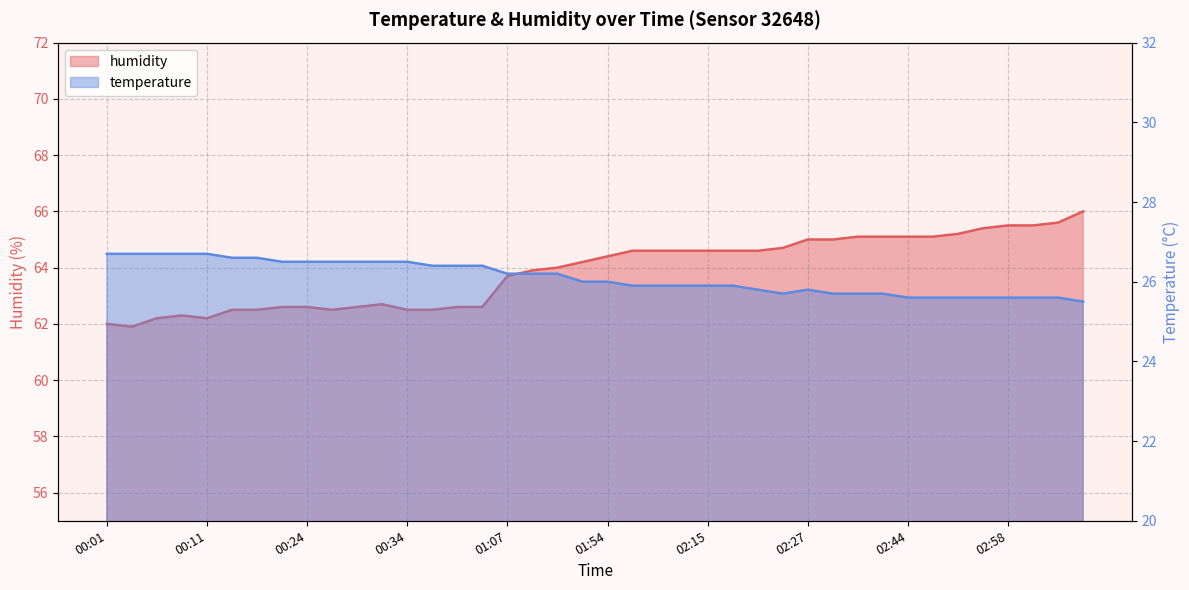

In humidity, how many points are lower than both neighbors (excluding endpoints)?

3